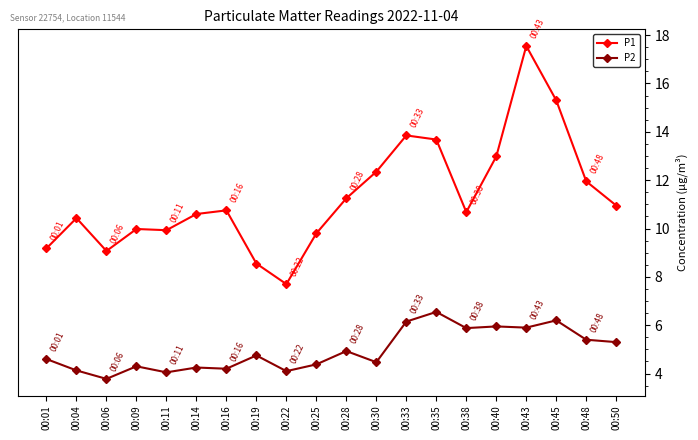

Which series changed the most between 00:11 and 00:38?

P2